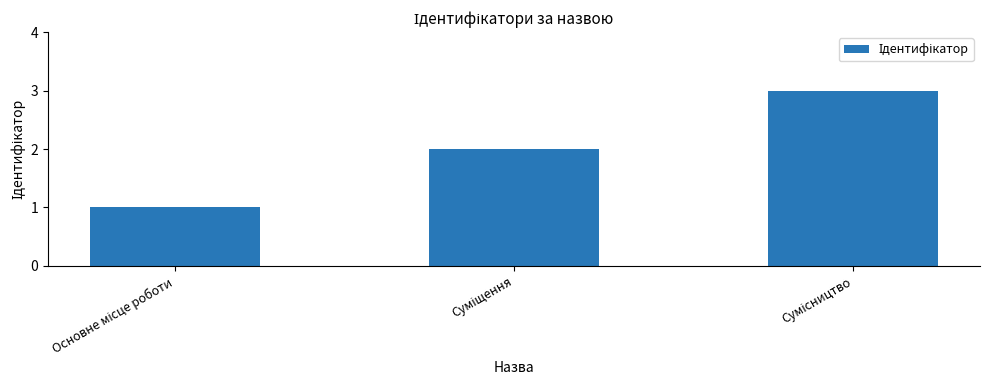

Reading right to left, list all the values displayed in this chart.

3	2	1